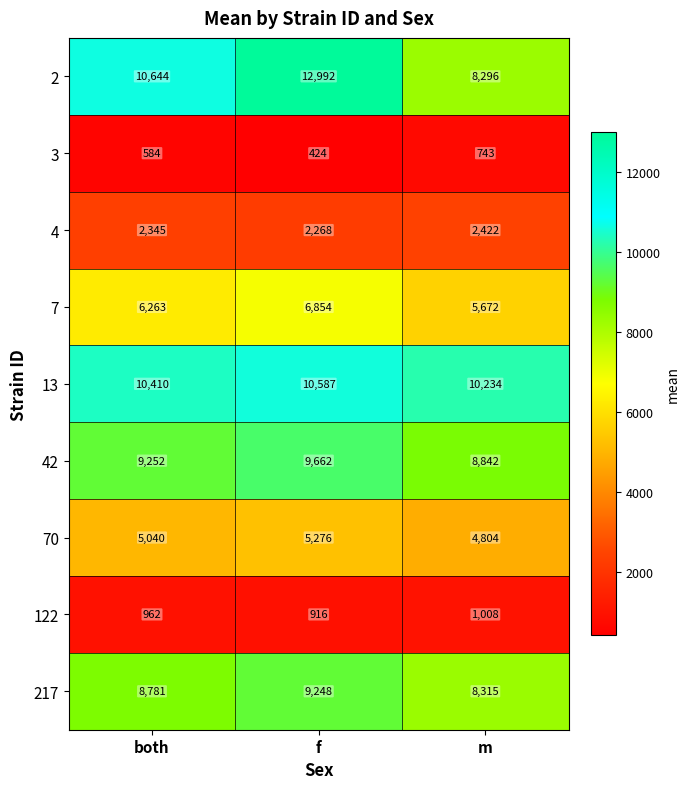

Reading left to right, extract all data points from this chart.

2: 10644	12992	8296
3: 584	424	743
4: 2345	2268	2422
7: 6263	6854	5672
13: 10410	10587	10234
42: 9252	9662	8842
70: 5040	5276	4804
122: 962	916	1008
217: 8781	9248	8315